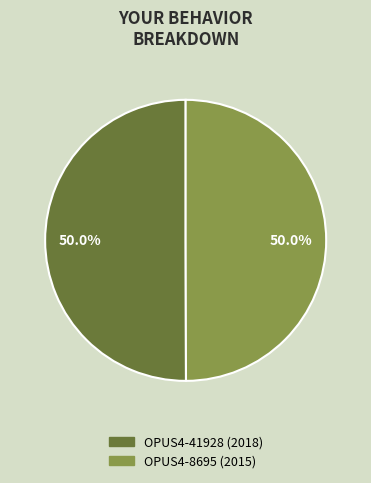

Is it true that OPUS4-41928 is 50% of the pie?

True